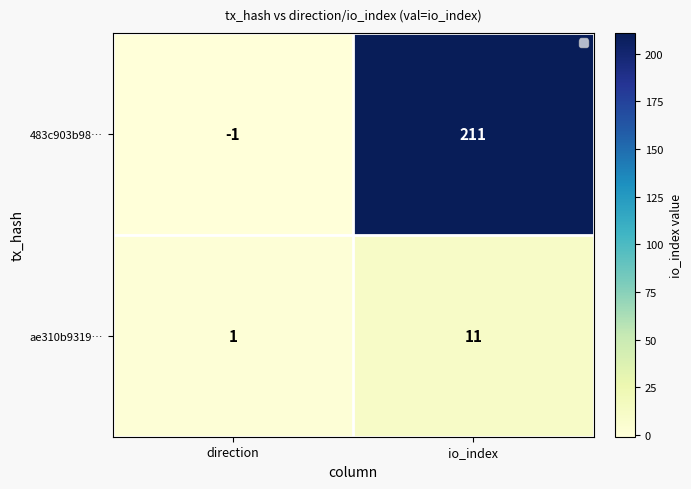

Is it true that ae310b9319… equals 18 at io_index?

False